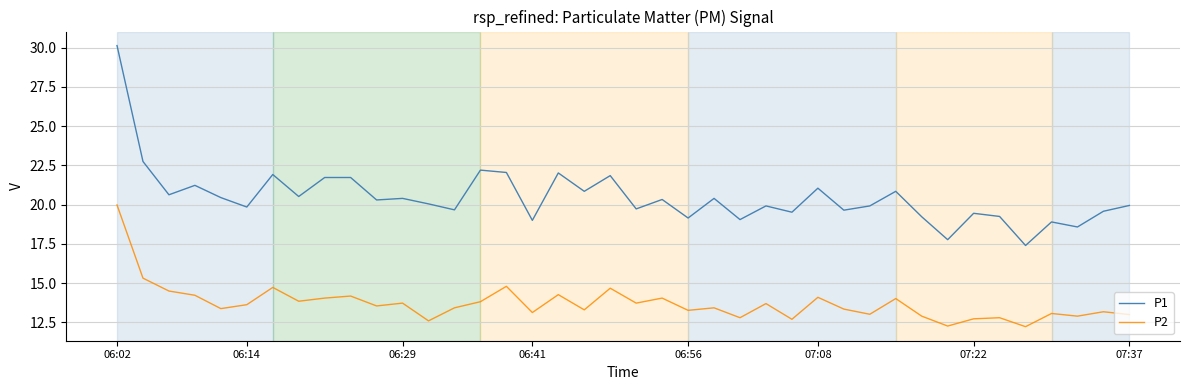

List the series in order of their peak value, highest first.

P1, P2